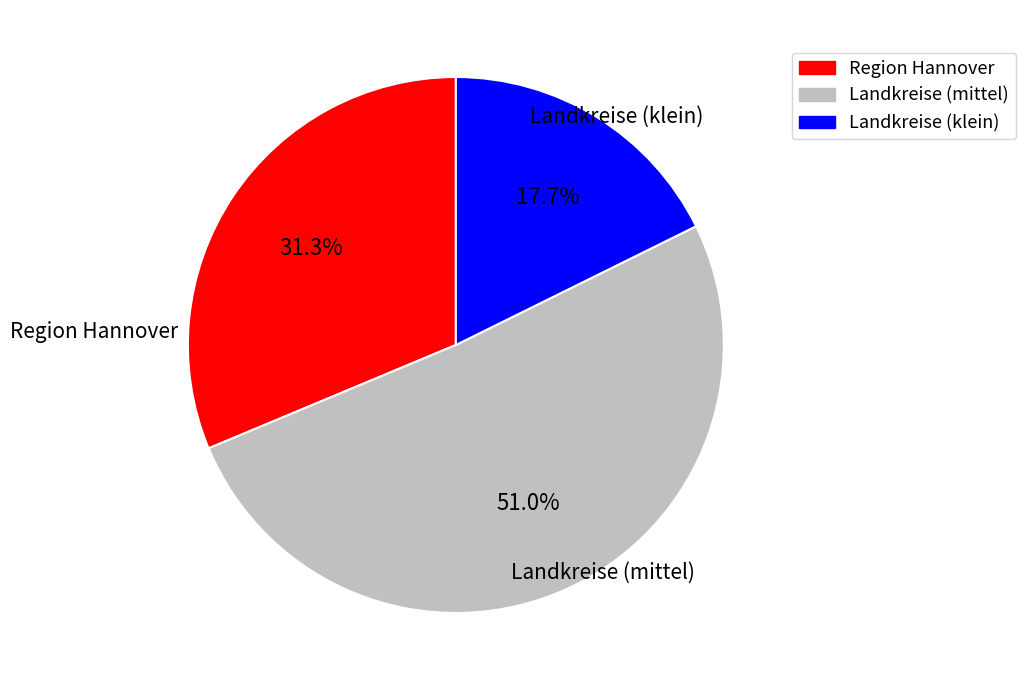

Does any single category account for the majority?

Yes